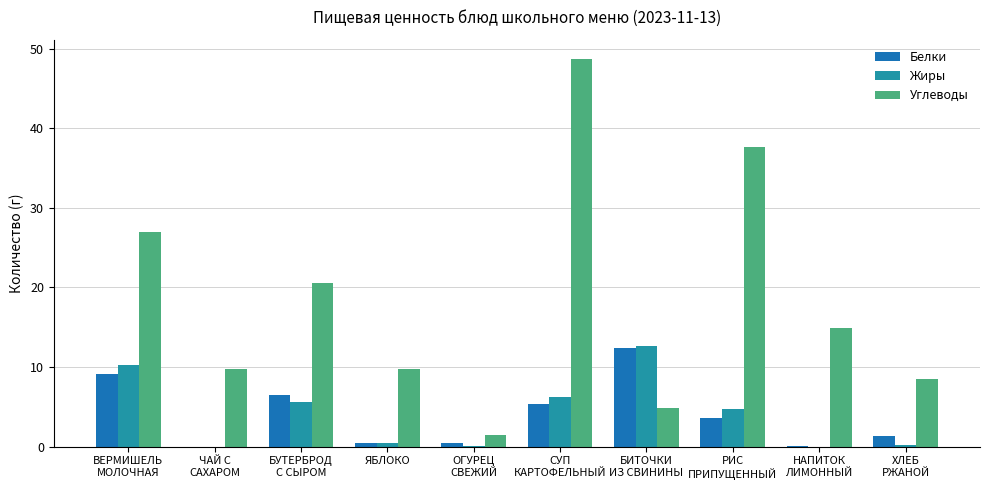

Are the bars grouped side by side (vs. stacked)?

Yes